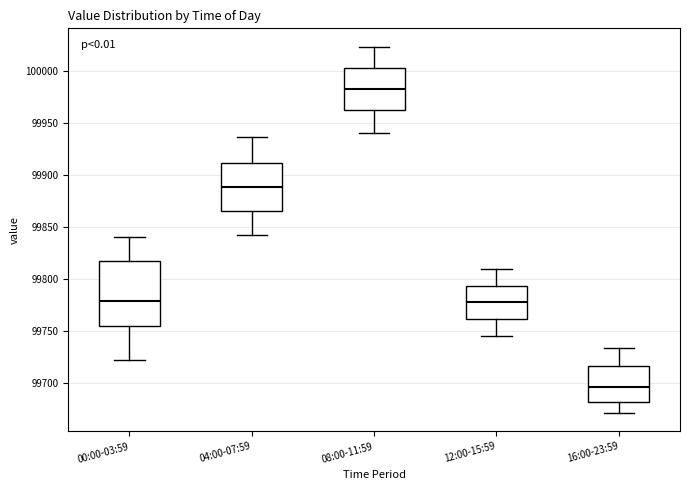

Reading left to right, read every box against the y-axis: the position of its median line, the range the box covers, and the ends of its whiskers. The values are not printed on the chart, so give them approximately, as read against the axis.

00:00-03:59: median 99780, box 99755 to 99815, whiskers 99725 to 99840
04:00-07:59: median 99890, box 99865 to 99910, whiskers 99845 to 99935
08:00-11:59: median 99985, box 99965 to 100005, whiskers 99940 to 100025
12:00-15:59: median 99780, box 99760 to 99795, whiskers 99745 to 99810
16:00-23:59: median 99695, box 99680 to 99715, whiskers 99670 to 99735